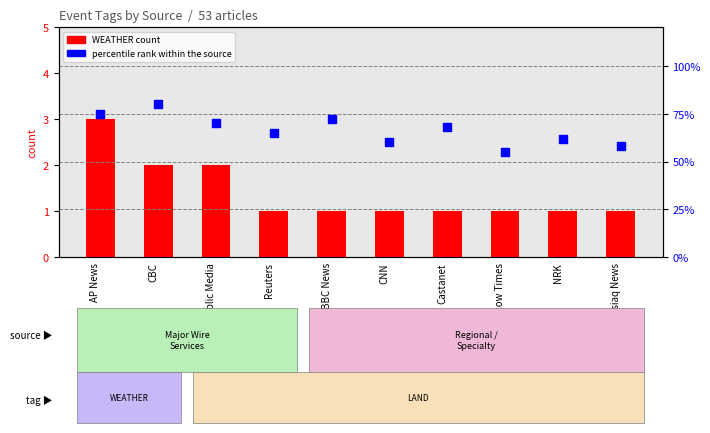

Which series has the widest spread of Y values?

percentile rank within the source